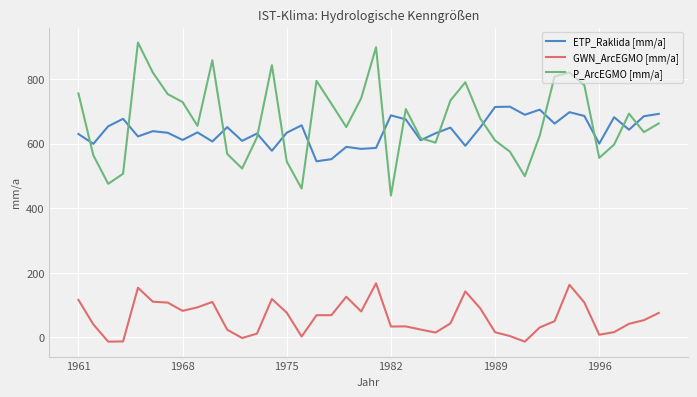

Rank the series by their maximum value, from lowest to highest.

GWN_ArcEGMO [mm/a], ETP_Raklida [mm/a], P_ArcEGMO [mm/a]